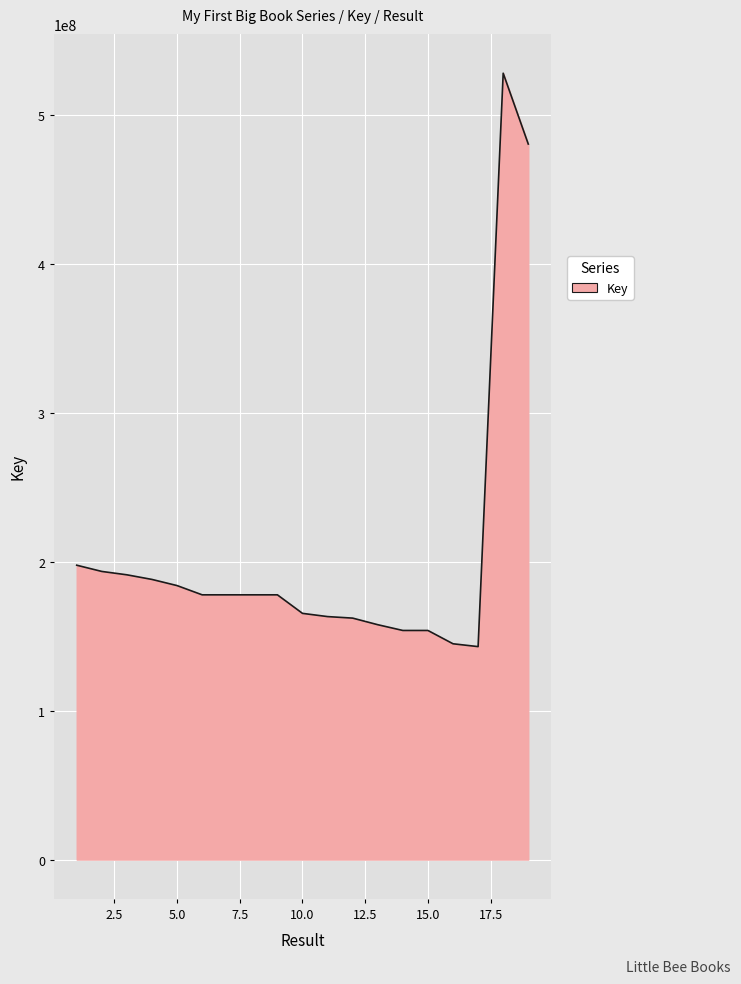

What is the smallest value displayed?

142950264